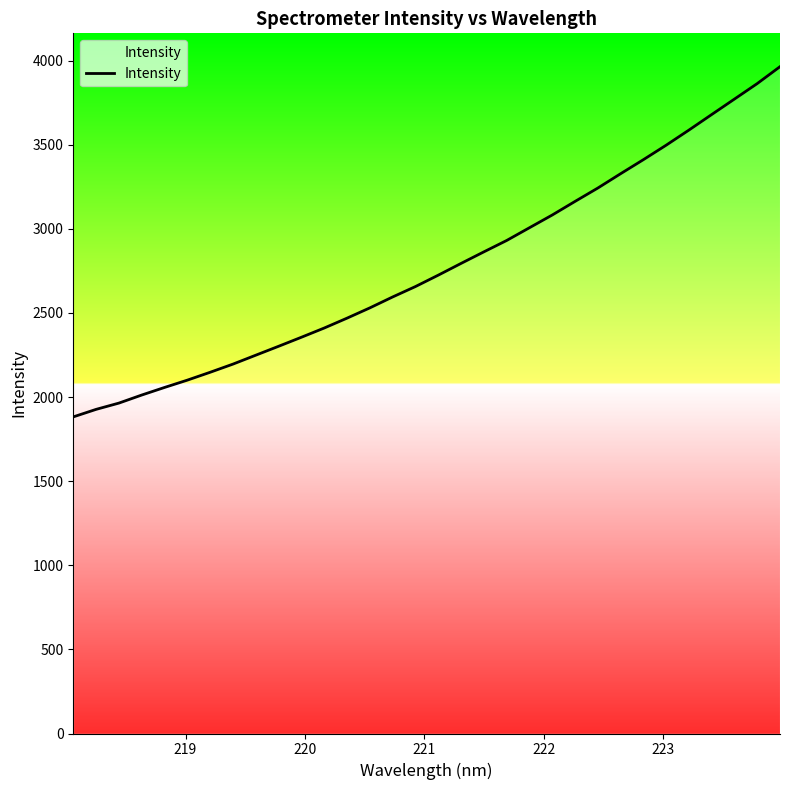

Does the chart display data point markers on the line(s)?

No